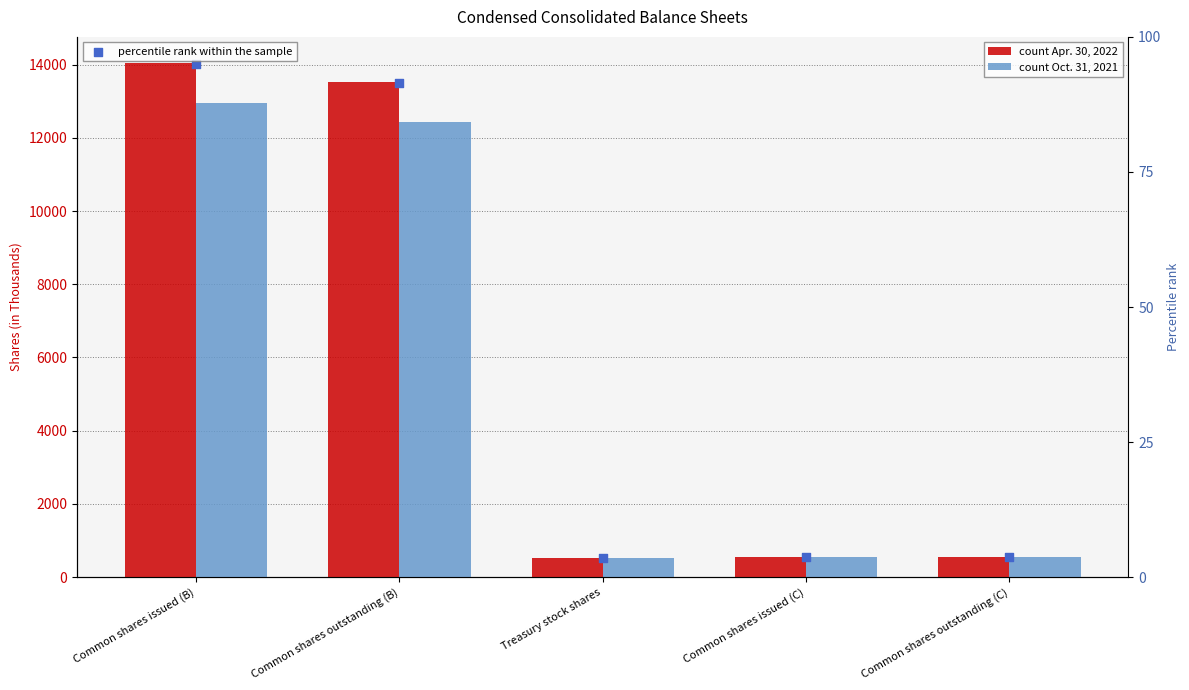

Which series reaches the minimum Y coordinate?

percentile rank within the sample